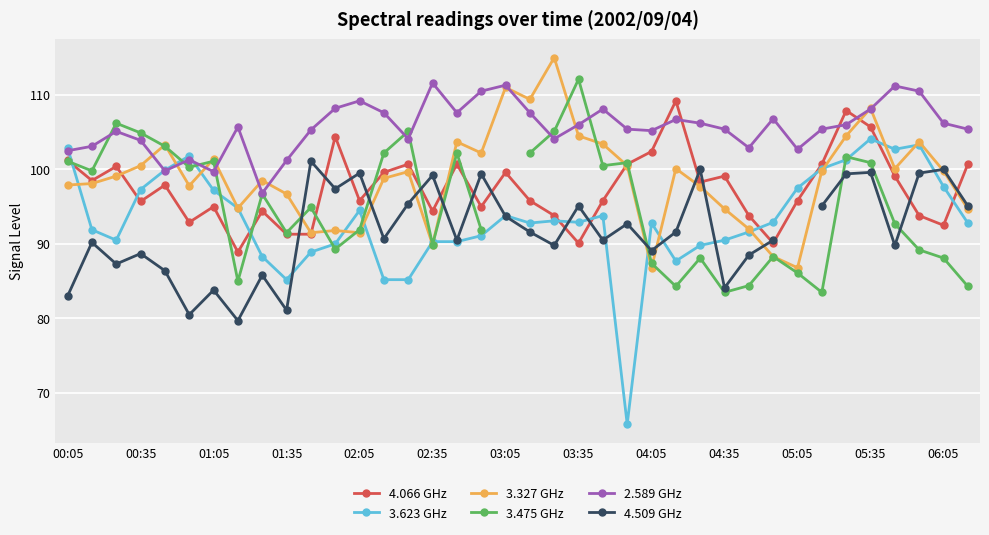

Is it true that 3.327 GHz equals 86.8 at 05:05?

True